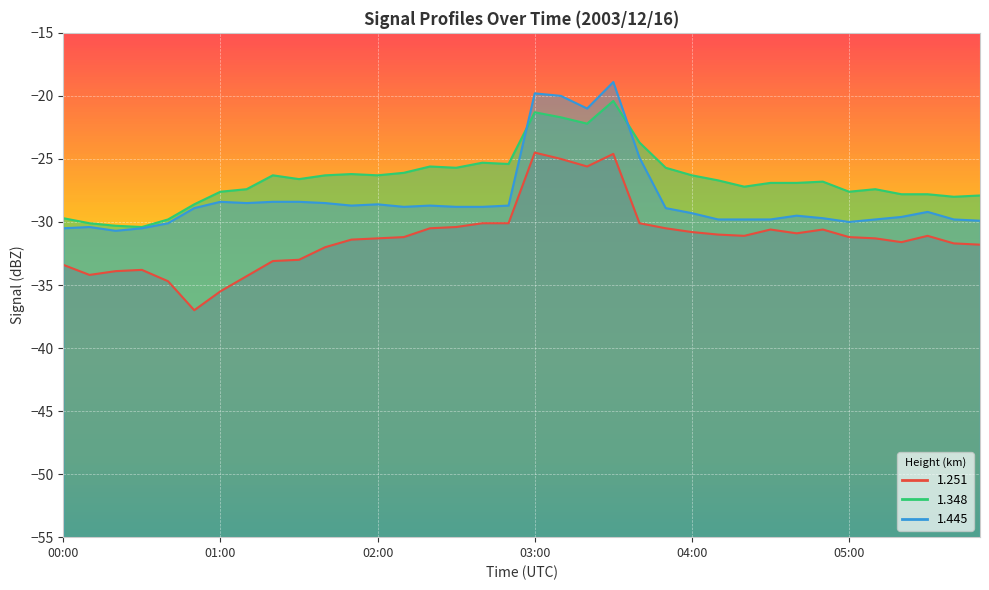

Where is the first local minimum for 1.348?

00:30